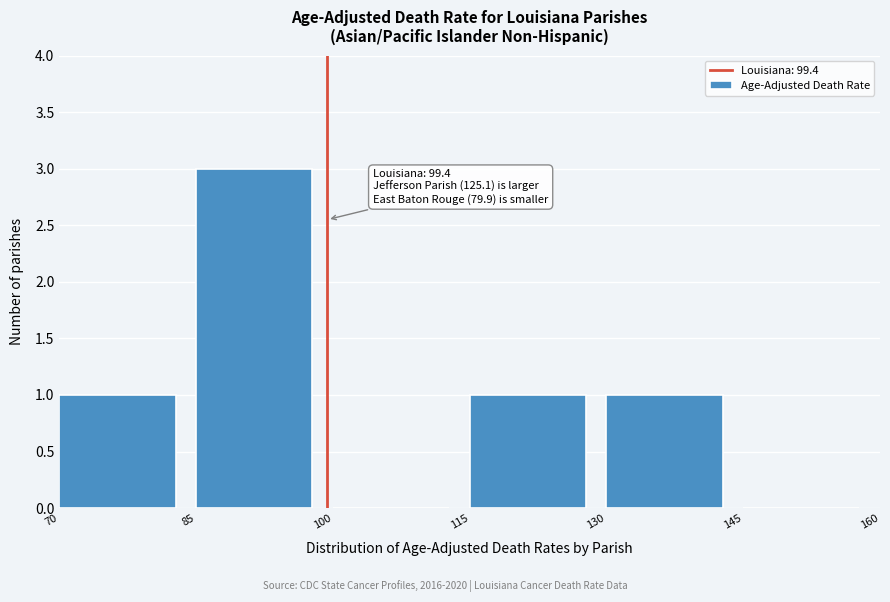

Which range on the x-axis has the tallest bar?

85 to 100